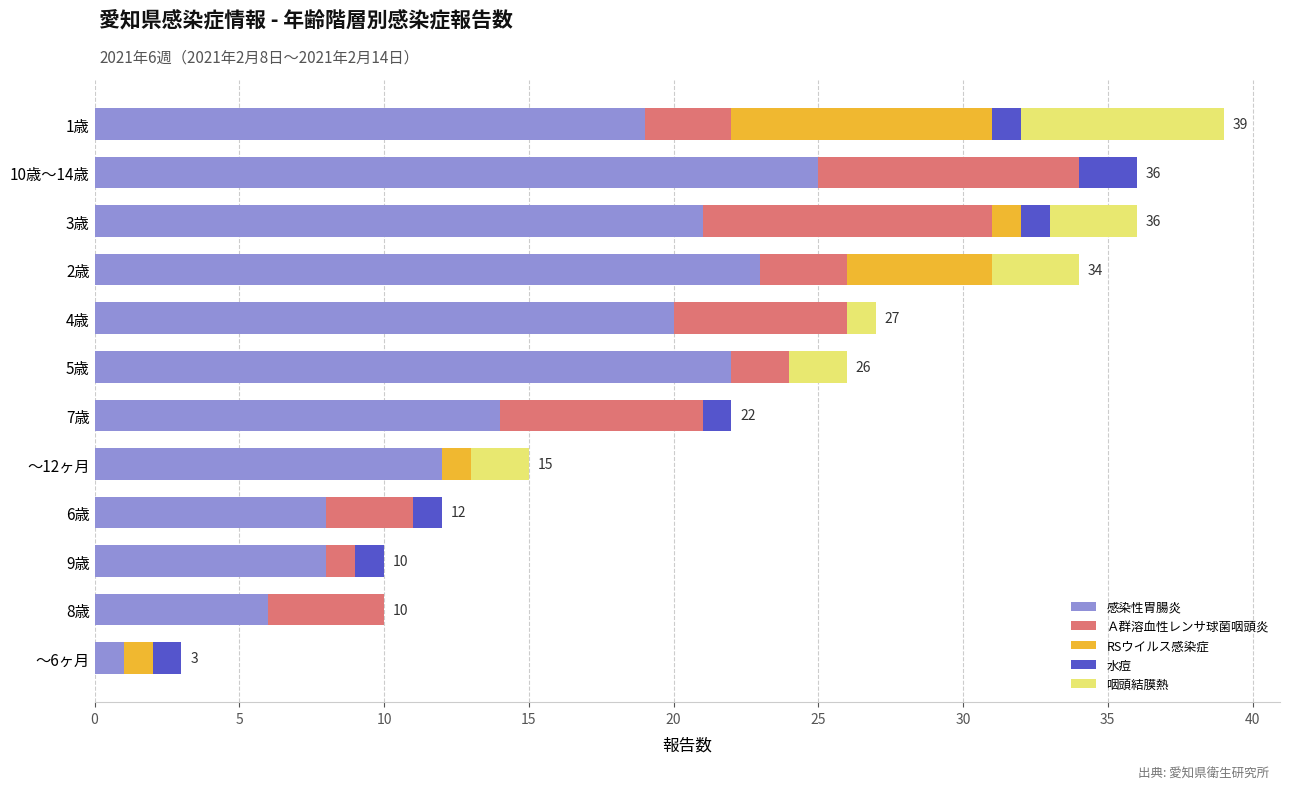

What is the sum of all 感染性胃腸炎 values?

179